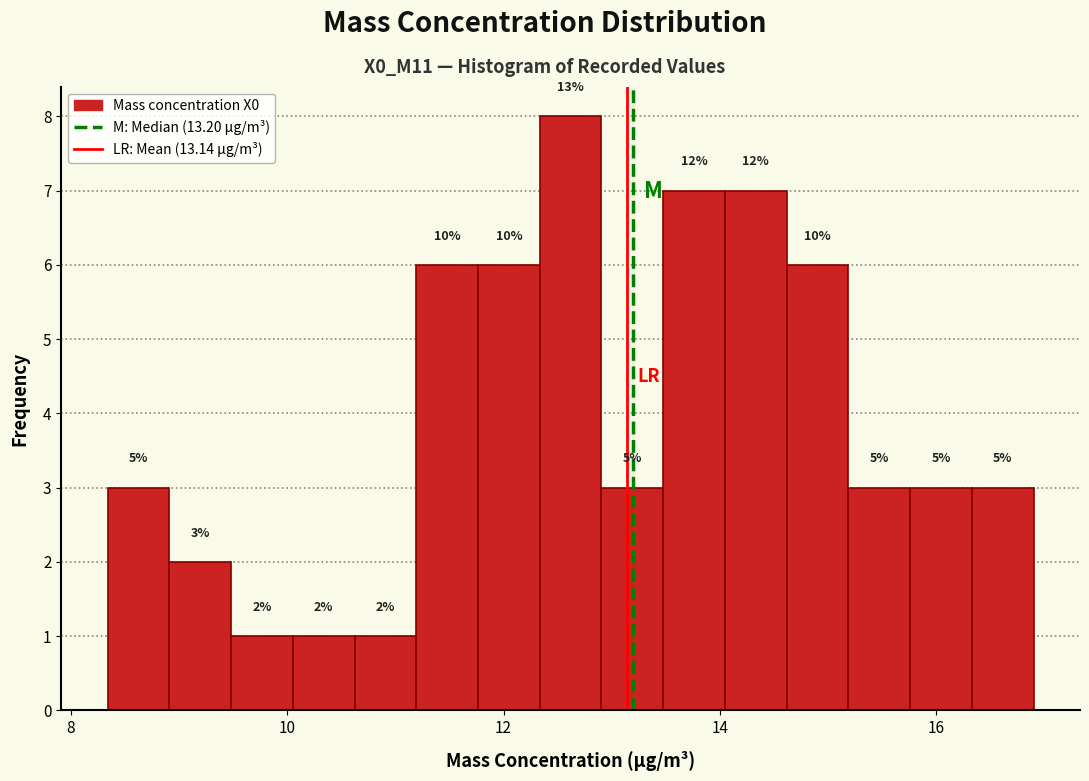

Read against the x-axis, roughly where is the centre of the tallest bar?

12.6